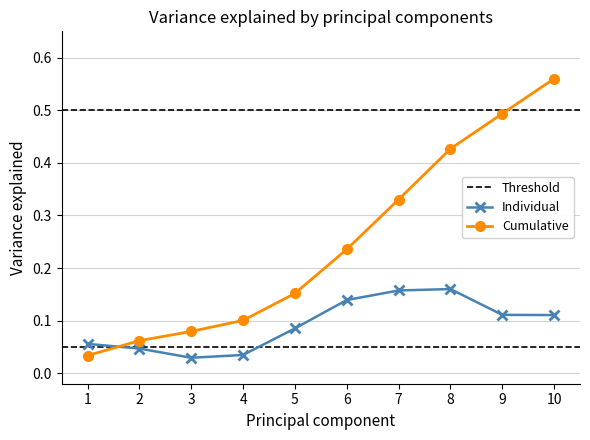

At which category does Individual reach its first local peak?

8